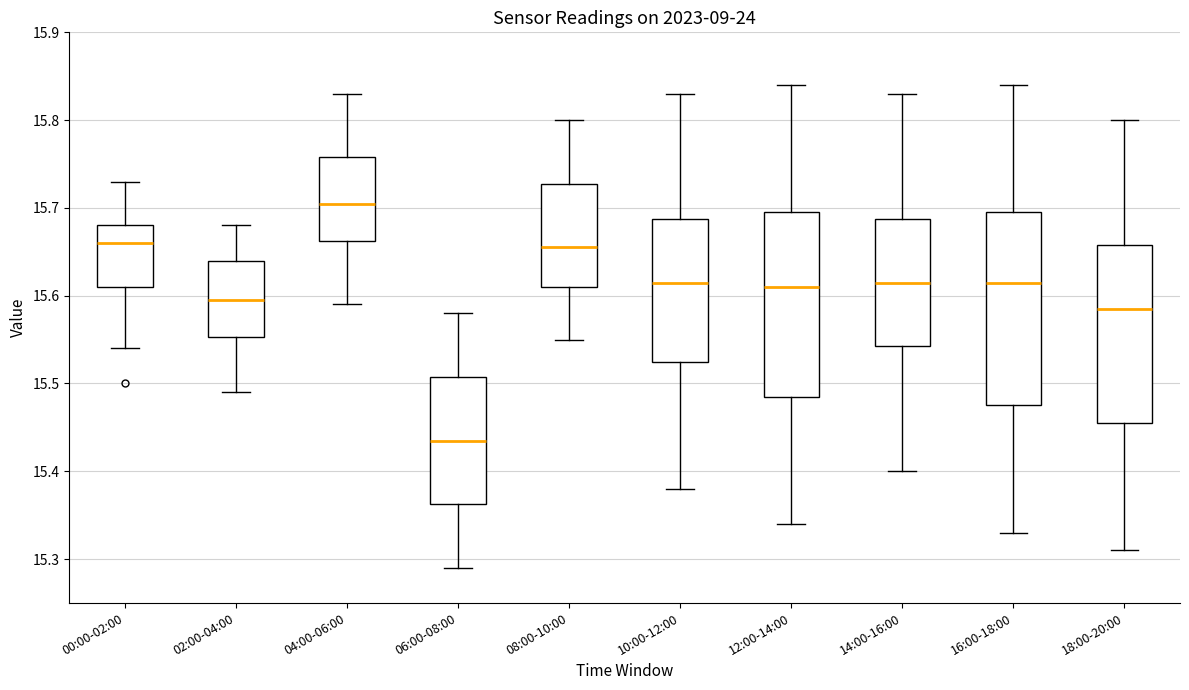

Where is the upper edge of the box for 10:00-12:00 on the y-axis? The values are not printed on the chart, so give them approximately, as read against the axis.

15.69